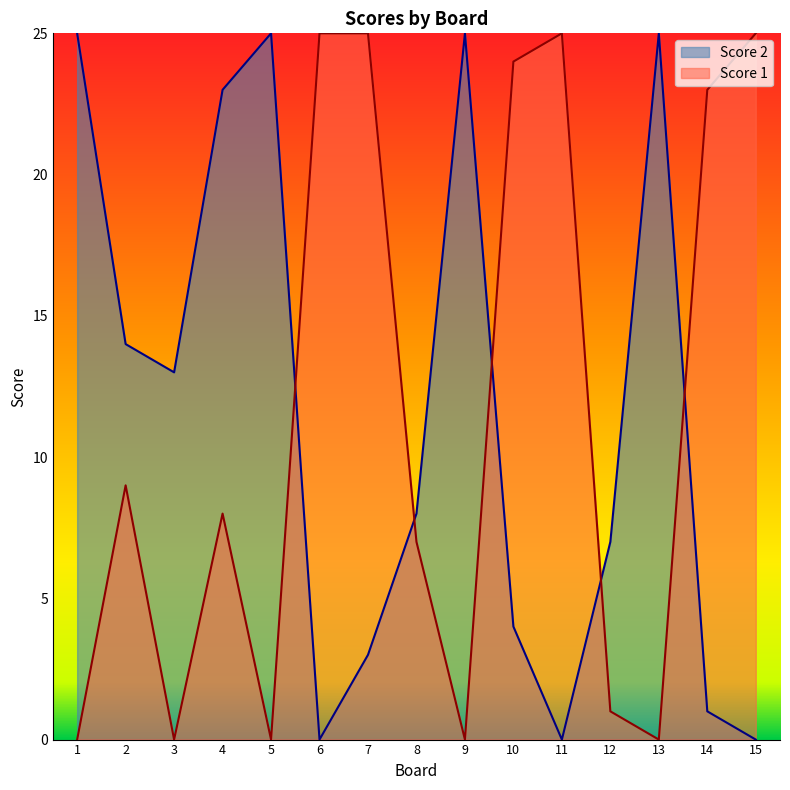

Reading left to right, extract all data points from this chart.

Score 2: 25	14	13	23	25	0	3	8	25	4	0	7	25	1	0
Score 1: 0	9	0	8	0	25	25	7	0	24	25	1	0	23	25